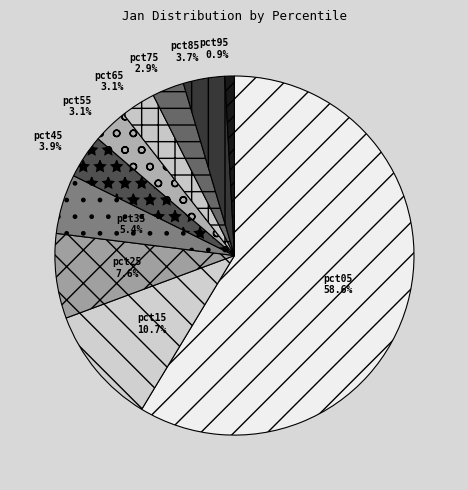

Between pct75 and pct35, which is larger?

pct35